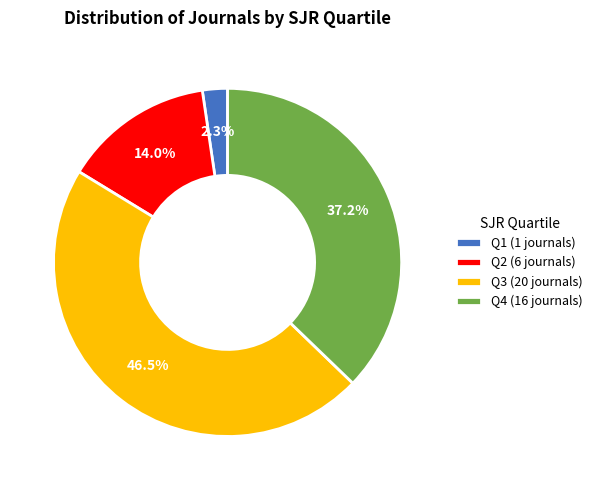

What is the ratio of the value at Q1 to the value at Q2?

0.2